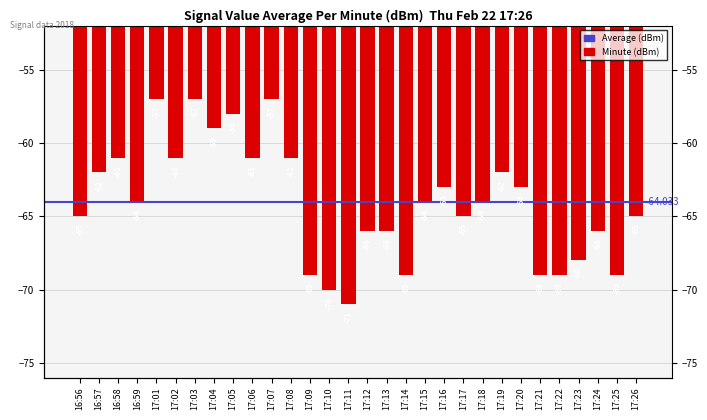

True or false: the data shows -34 at 17:01.

False